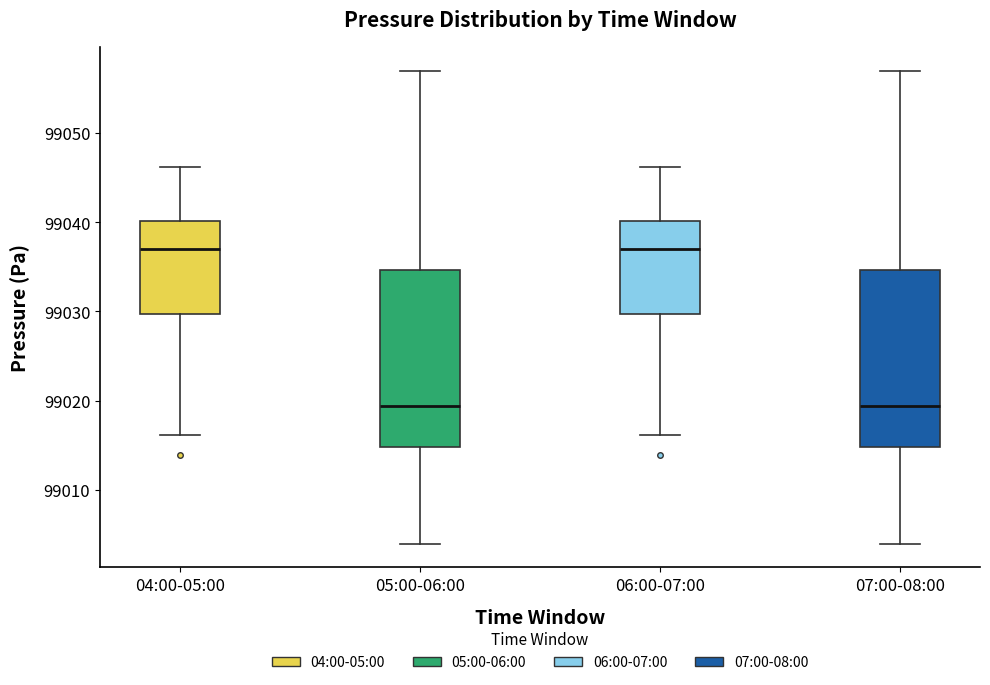

Reading left to right, transcribe this box plot: for each box, give where its median line is, the range the box spans, and where its two whiskers end, as read against the y-axis. The values are not printed on the chart, so give them approximately, as read against the axis.

04:00-05:00: median 99037, box 99030 to 99040, whiskers 99016 to 99046
05:00-06:00: median 99019, box 99015 to 99035, whiskers 99004 to 99057
06:00-07:00: median 99037, box 99030 to 99040, whiskers 99016 to 99046
07:00-08:00: median 99019, box 99015 to 99035, whiskers 99004 to 99057